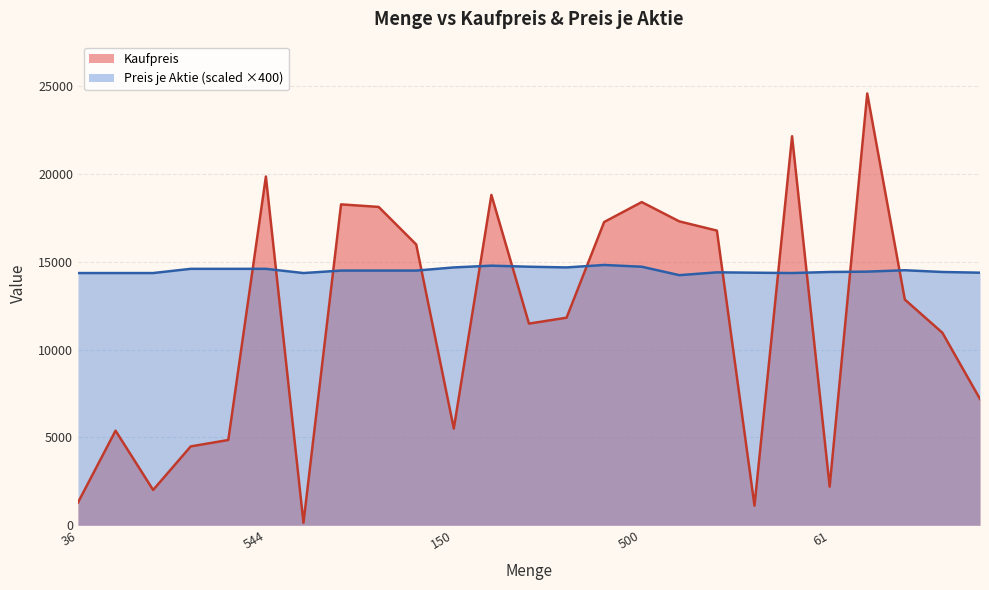

Which series has the largest range (max minus min)?

Kaufpreis